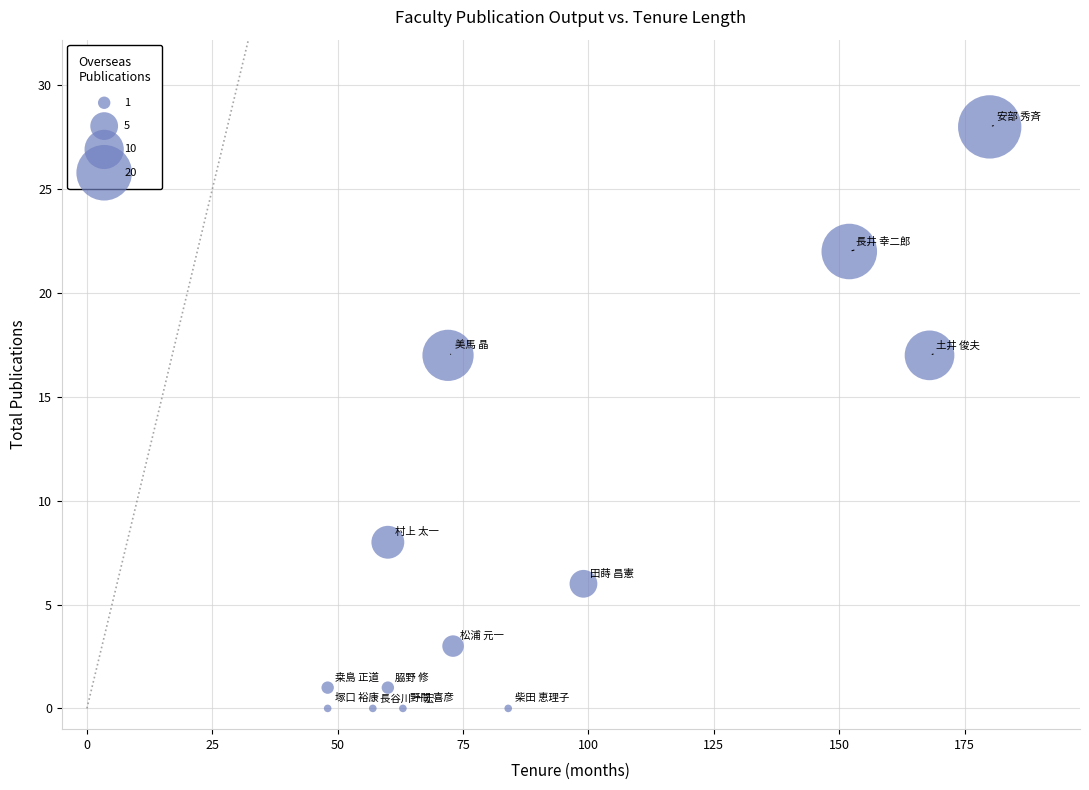

What is the range of Y values (max minus min)?

28